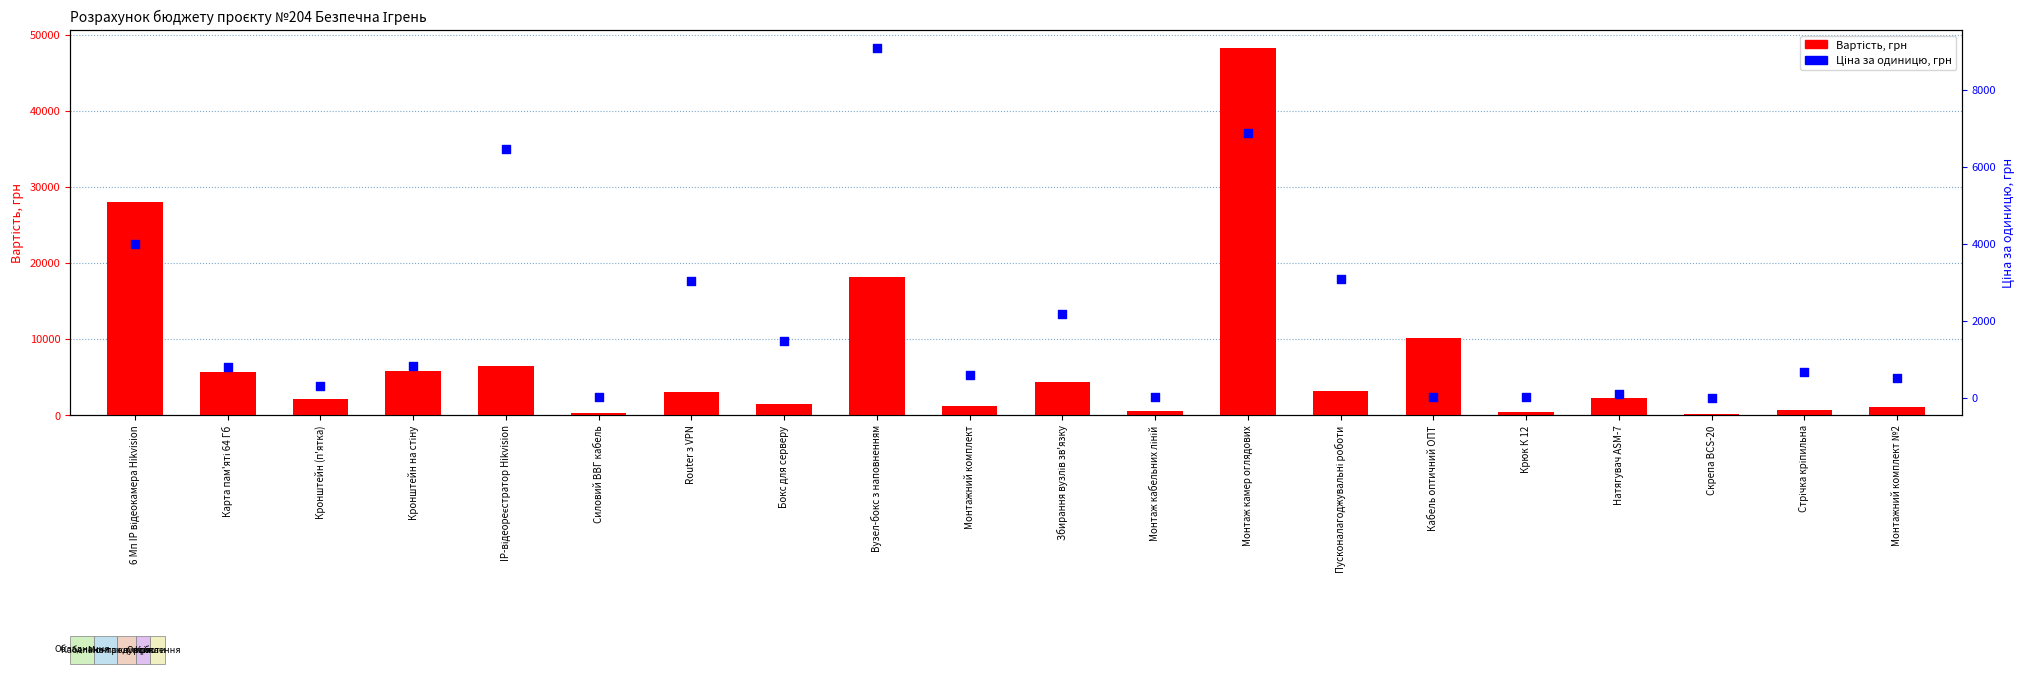

What is the total value across all series at Карта пам'яті 64 Гб?

6400.0